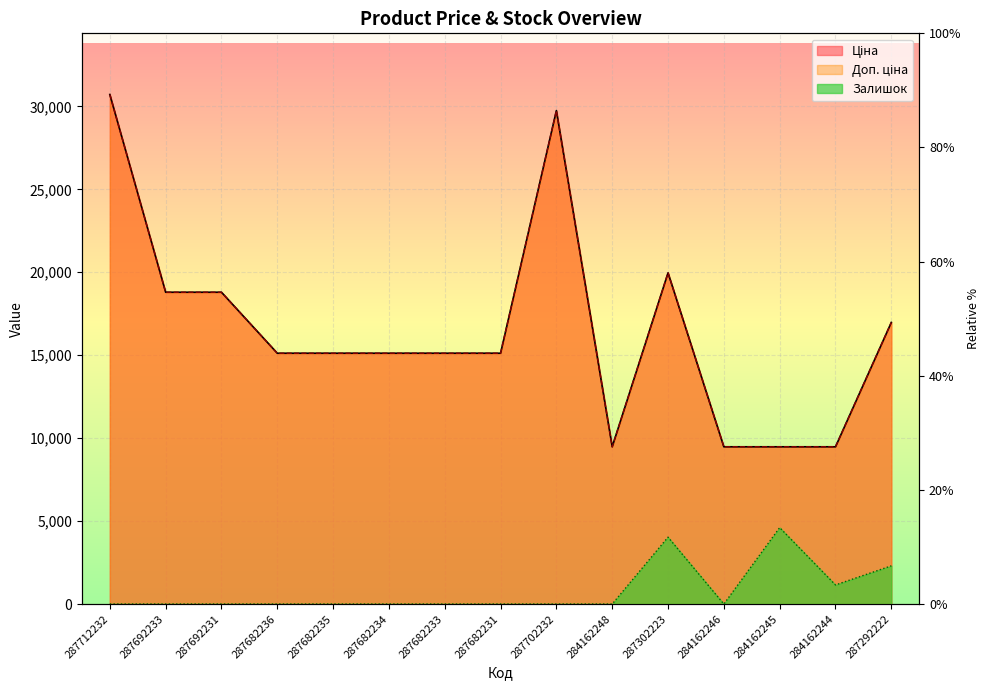

The Ціна series shows 9480.1 at 284162244. True or false?

True